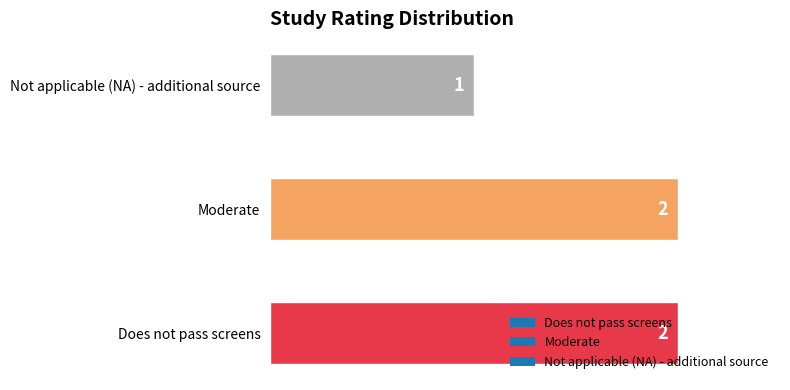

What is the smallest value displayed?

1